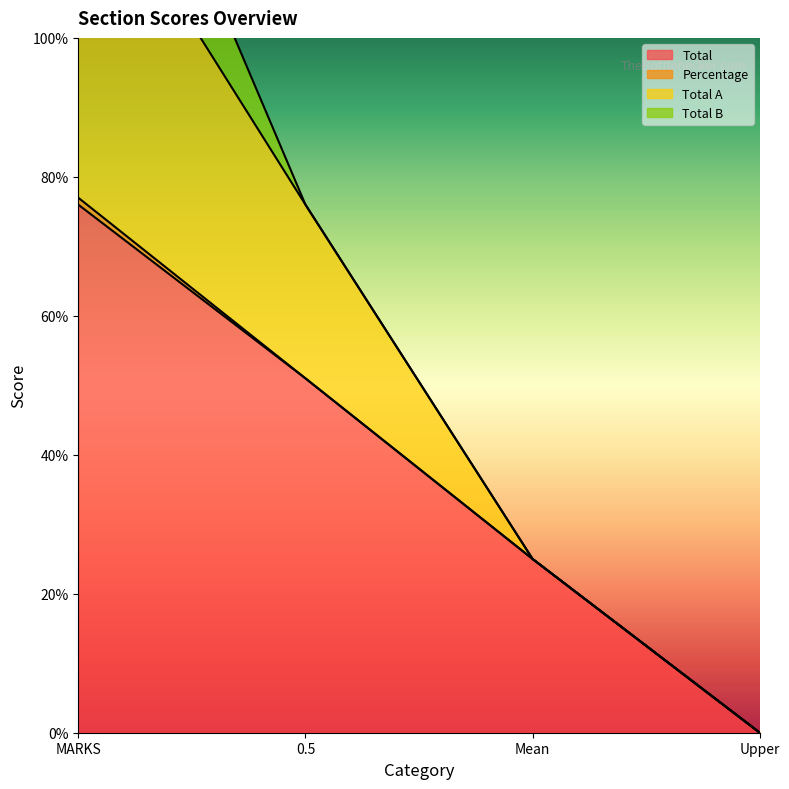

The value of Total at 0.5 is 17. True or false?

False